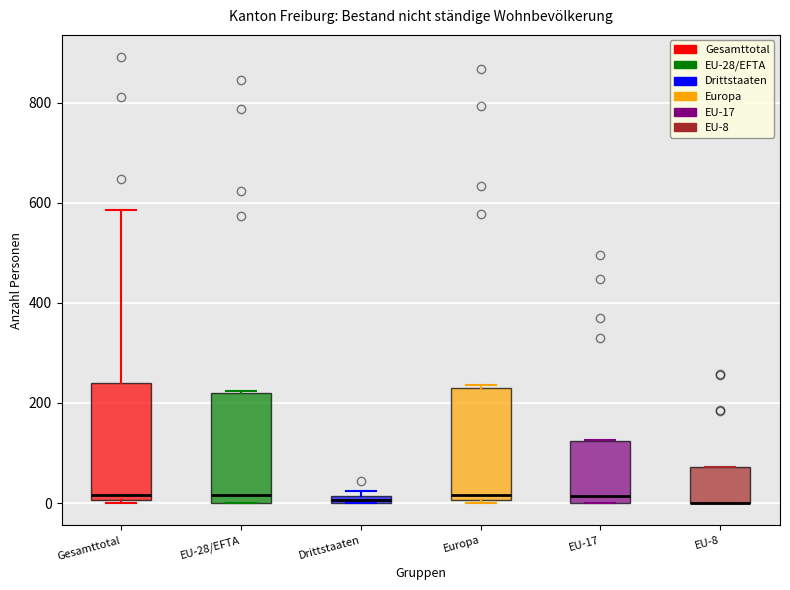

Where is the lower edge of the box for EU-8 on the y-axis? The values are not printed on the chart, so give them approximately, as read against the axis.

0